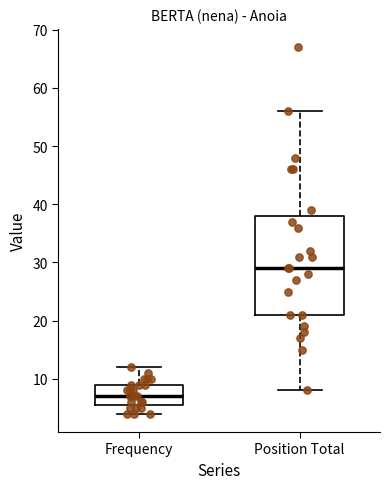

Reading left to right, read every box against the y-axis: the position of its median line, the range the box covers, and the ends of its whiskers. The values are not printed on the chart, so give them approximately, as read against the axis.

Frequency: median 7, box 6 to 9, whiskers 4 to 12
Position Total: median 29, box 21 to 38, whiskers 8 to 56